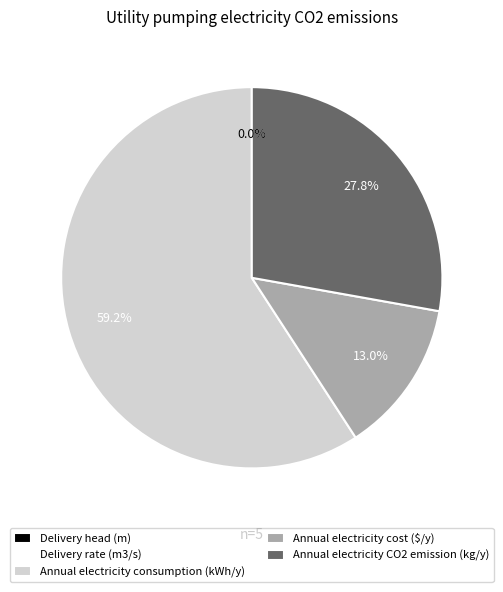

To the nearest percent, what is the difference between the largest and smallest slice percentages?

59%